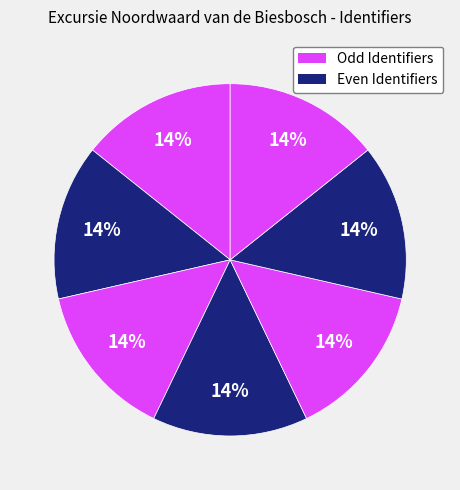

Is there a majority slice in this chart?

No